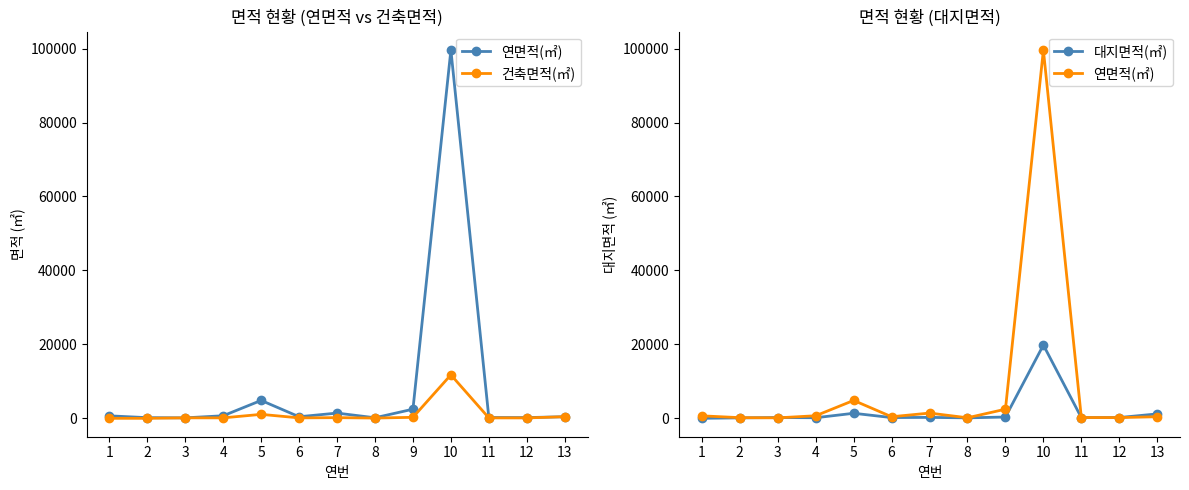

Which series ends up on top after the final intersection of 연면적(㎡) and 건축면적(㎡)?

건축면적(㎡)